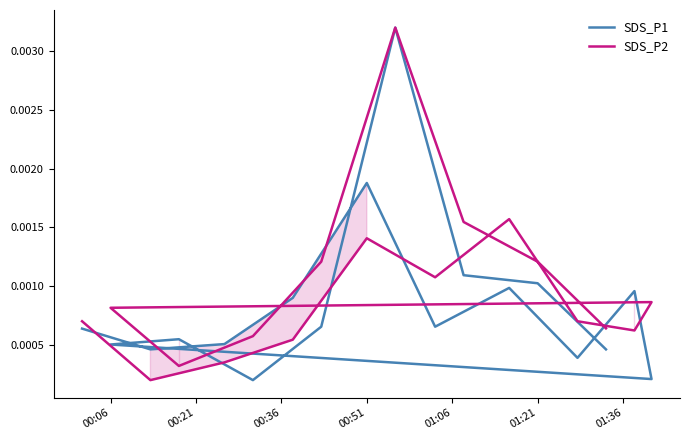

Is this an area chart (filled region under the line)?

No